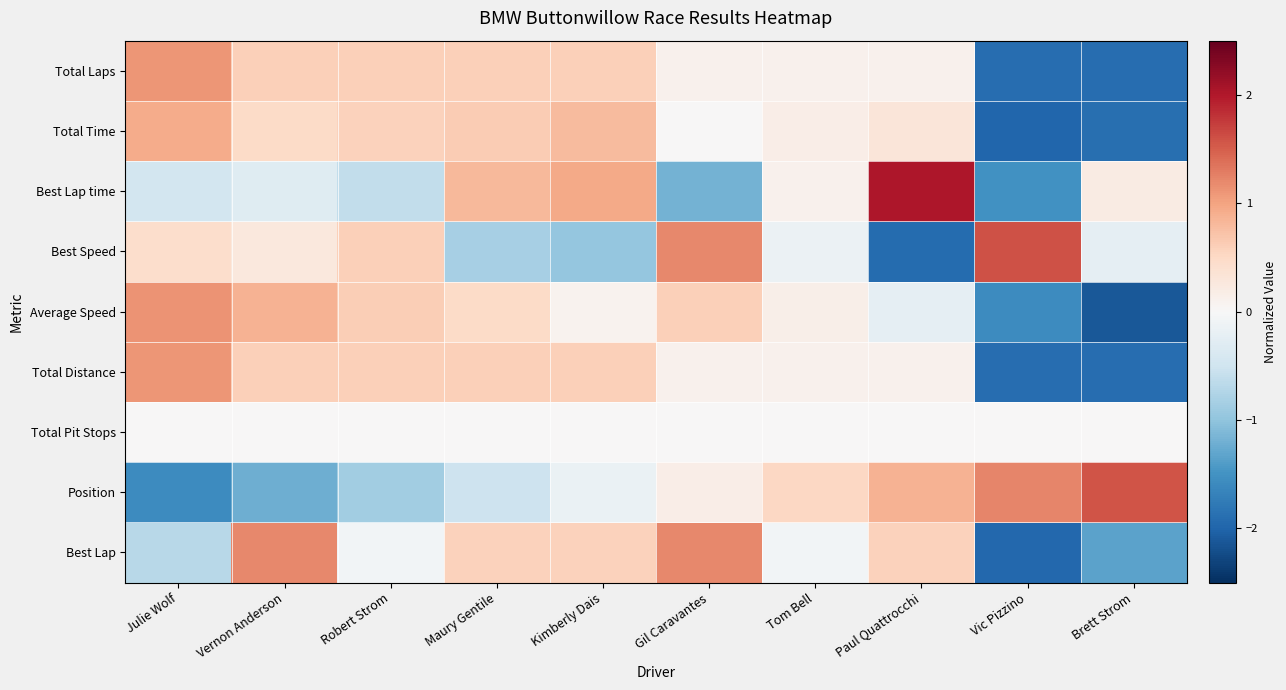

What is the smallest value displayed?

-2.1